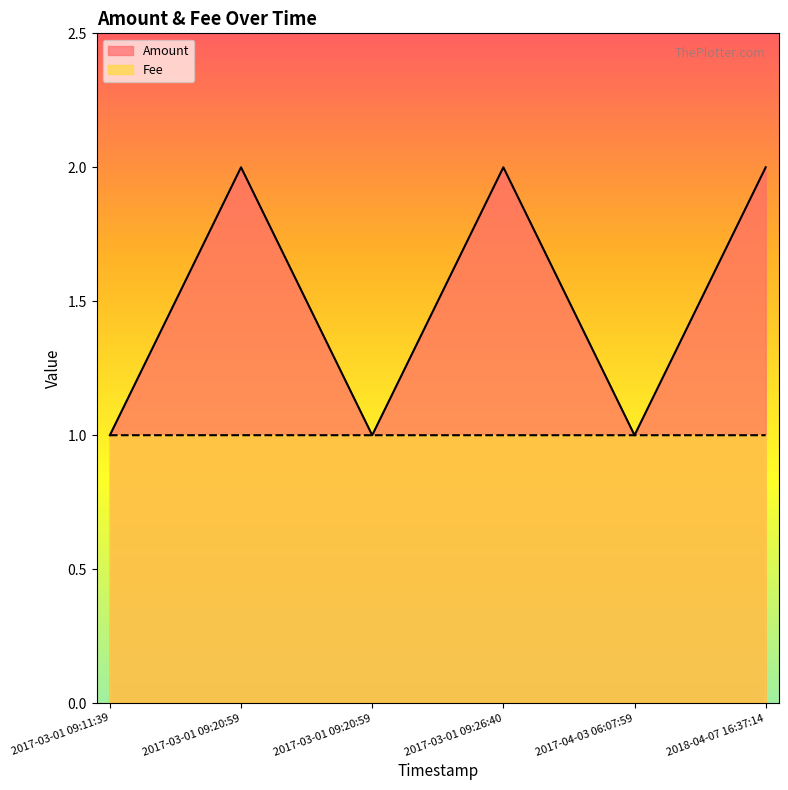

True or false: Fee and Amount cross at least once.

False